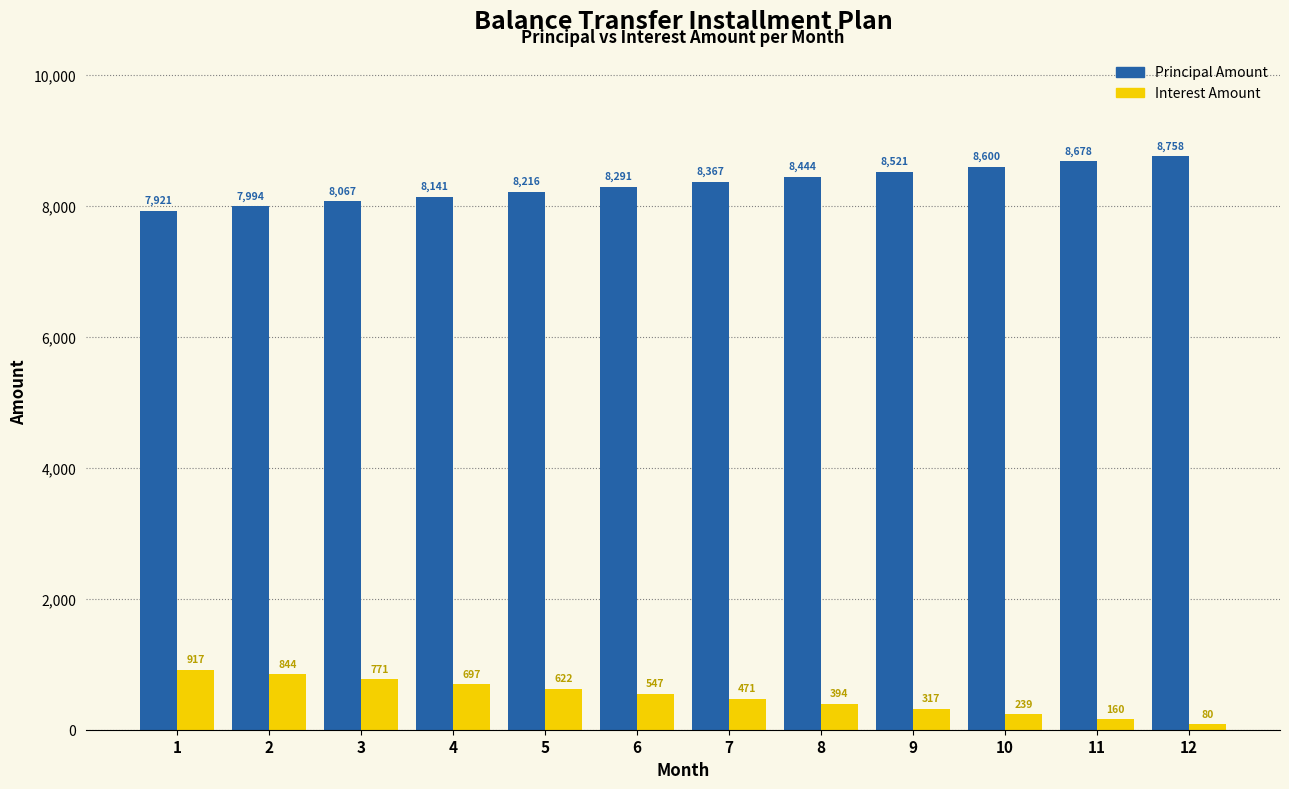

What is the maximum value for Principal Amount?

8757.9